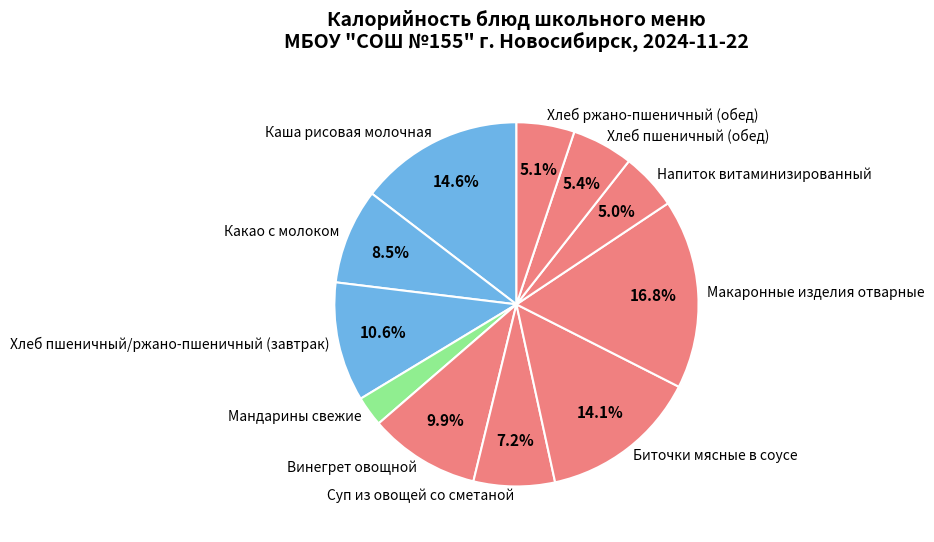

To the nearest percent, what is the average slice percentage?

9%